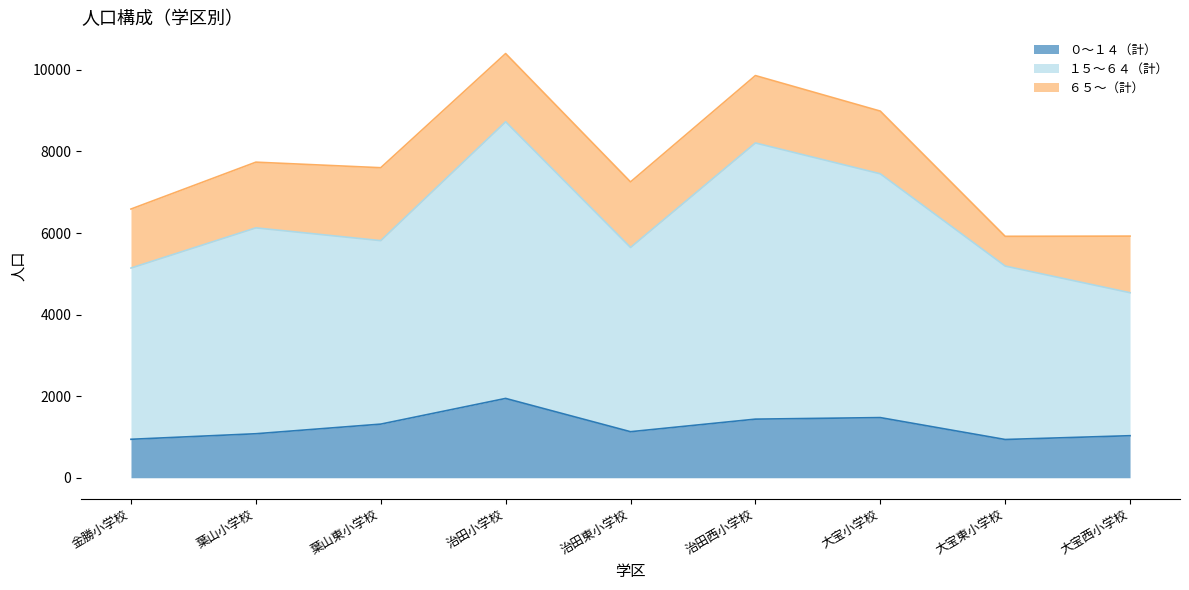

At which label does ０～１４（計） first exceed 1129?

葉山東小学校